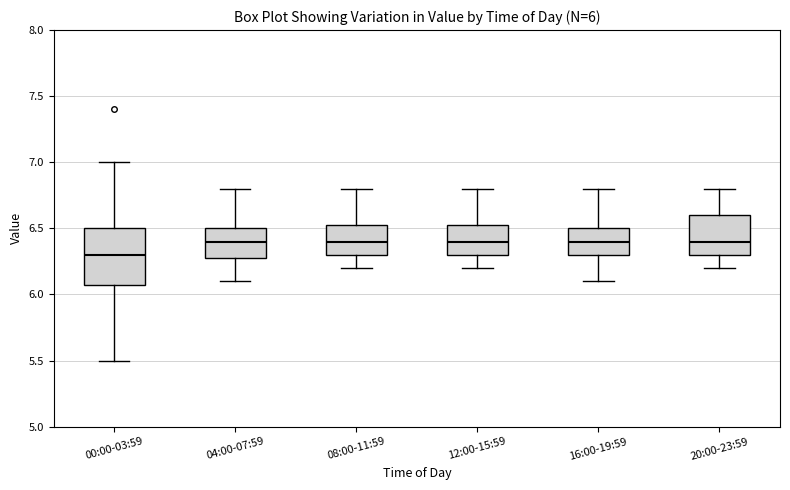

Which box's median line is the lowest?

00:00-03:59